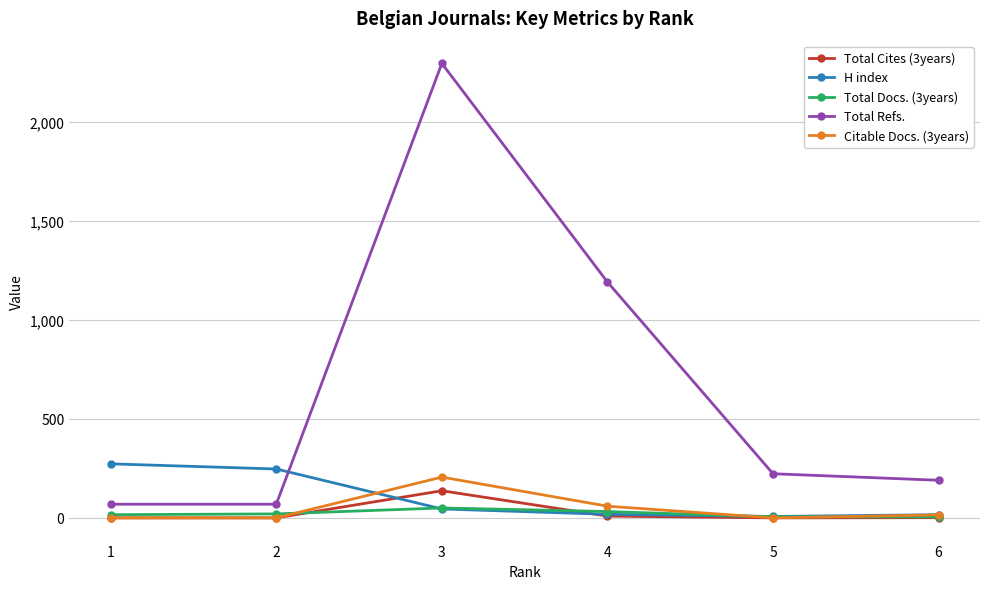

At how many categories does at least one series exceed 1947?

1